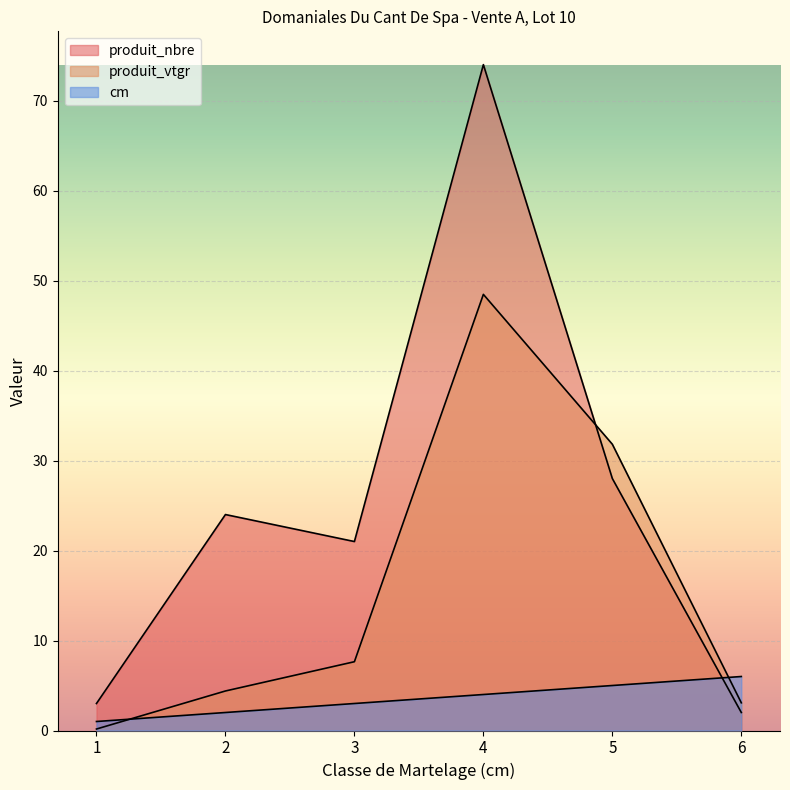

What is the sum of all produit_nbre values?

152.0